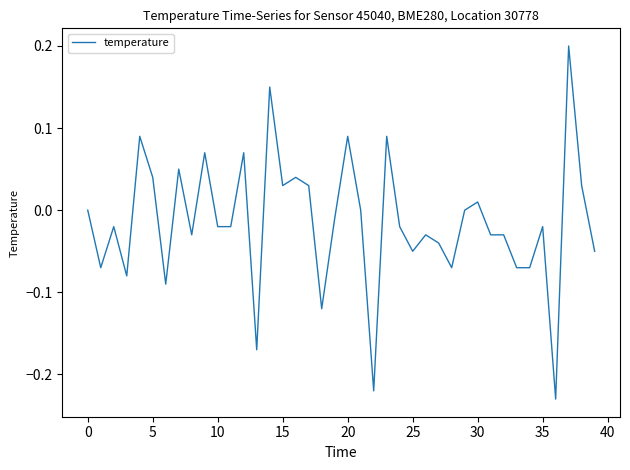

What is the difference between the maximum and minimum values?

0.4